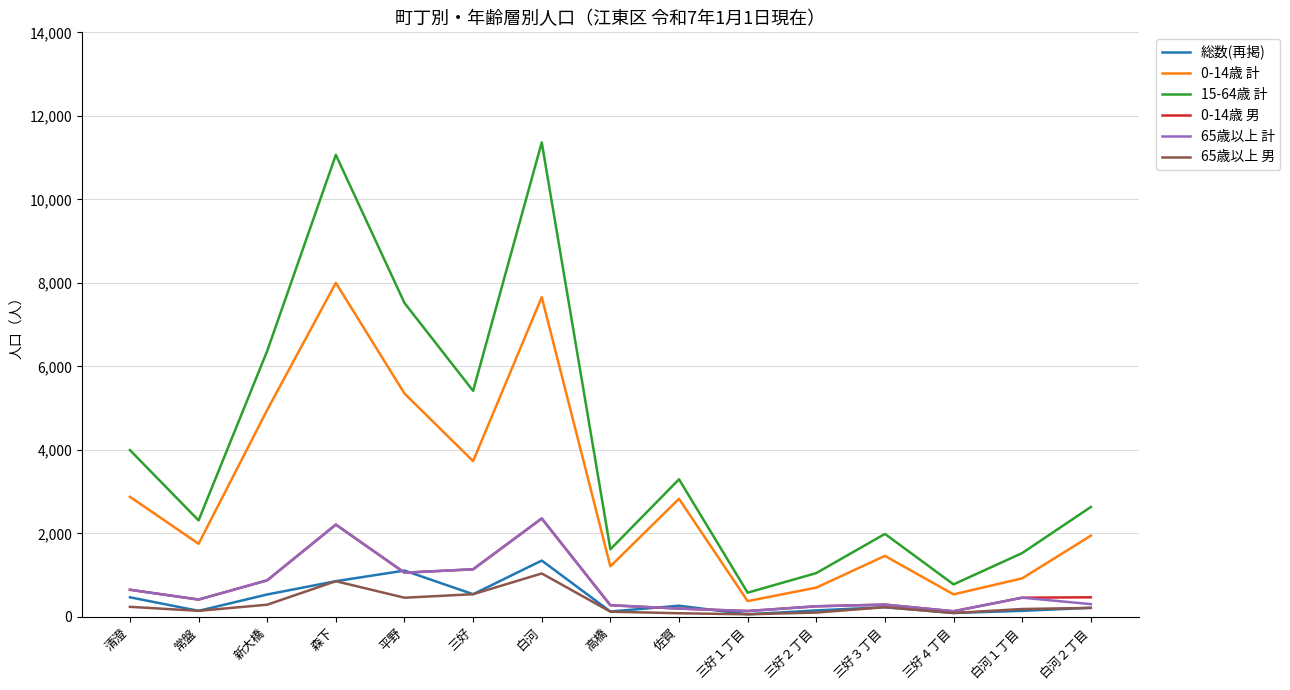

Is it true that 65歳以上 計 equals 650 at 清澄?

True